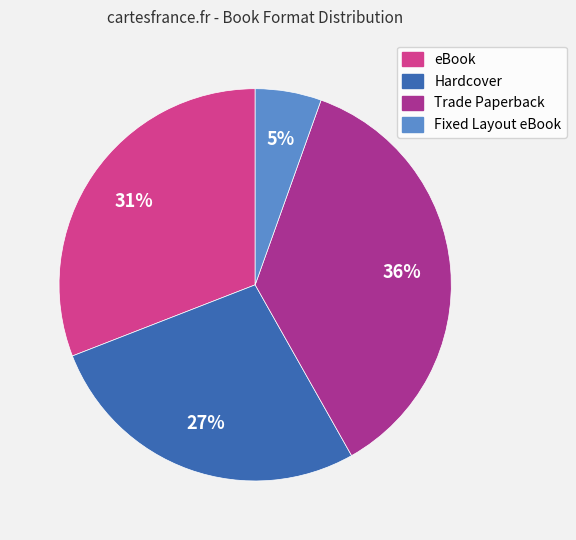

Do Hardcover and Fixed Layout eBook together represent more than half of the pie?

No